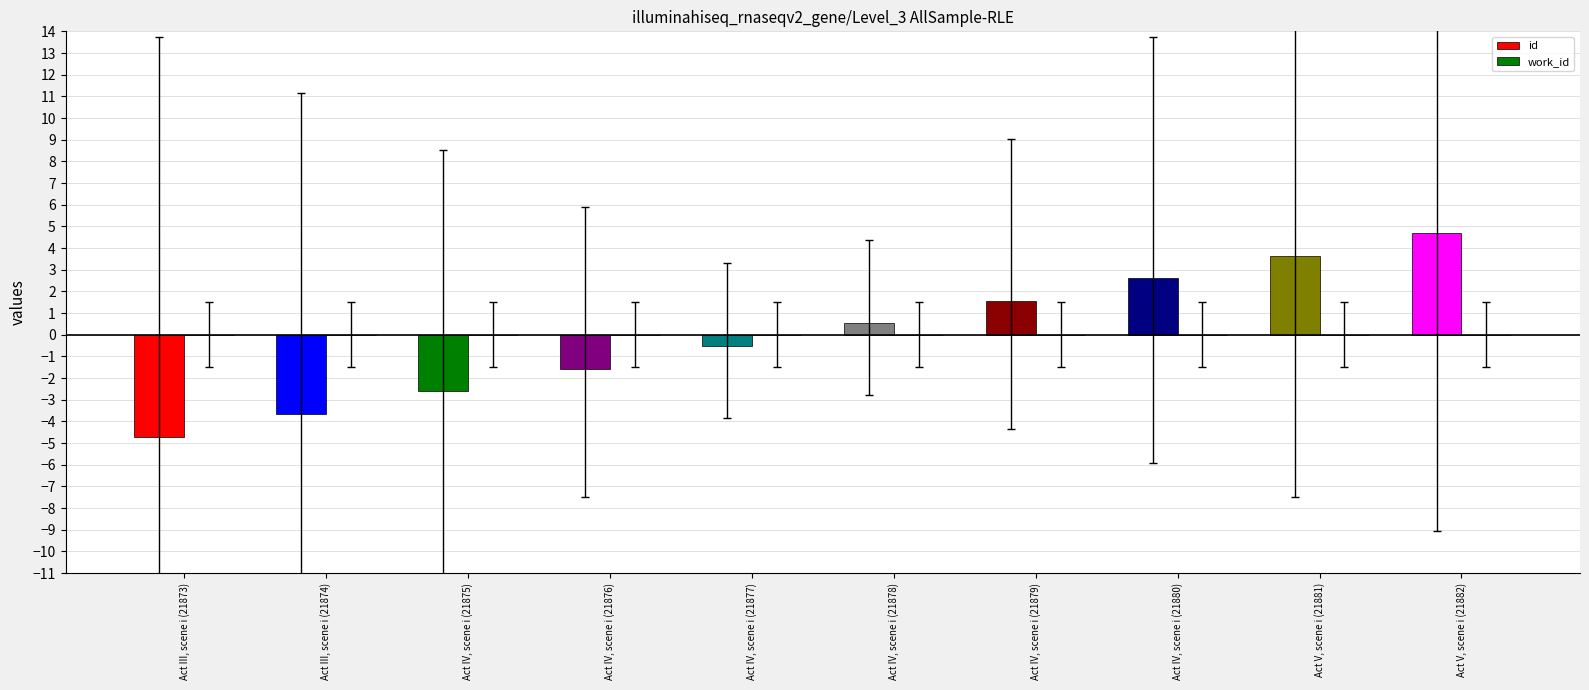

Reading left to right, what are all the values shown in this chart?

Act III, scene i (21873)=-4.7	Act III, scene i (21874)=-3.7	Act IV, scene i (21875)=-2.6	Act IV, scene i (21876)=-1.6	Act IV, scene i (21877)=-0.5	Act IV, scene i (21878)=0.5	Act IV, scene i (21879)=1.6	Act IV, scene i (21880)=2.6	Act V, scene i (21881)=3.7	Act V, scene i (21882)=4.7